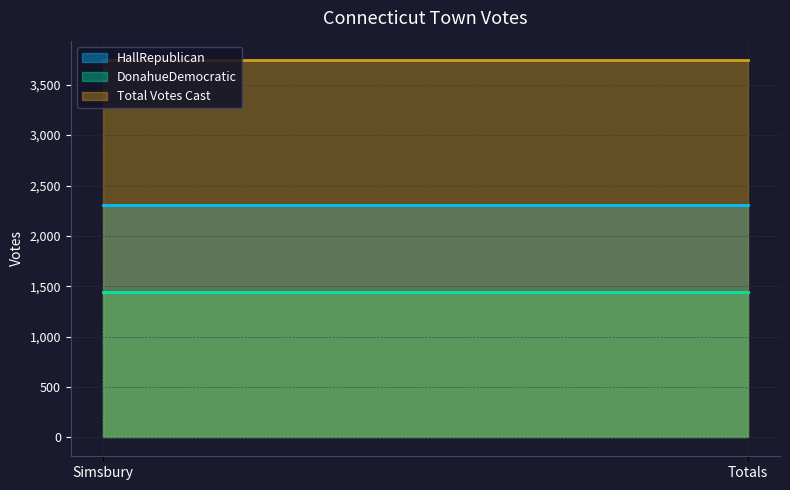

The value of DonahueDemocratic at Simsbury is 1443. True or false?

True